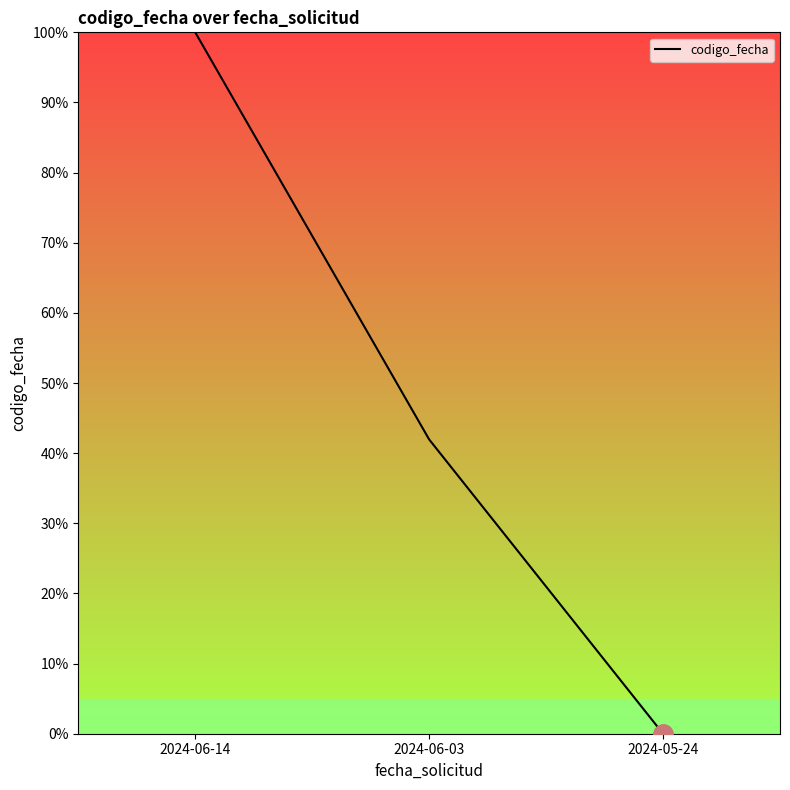

What position from the left is 2024-05-24?

3